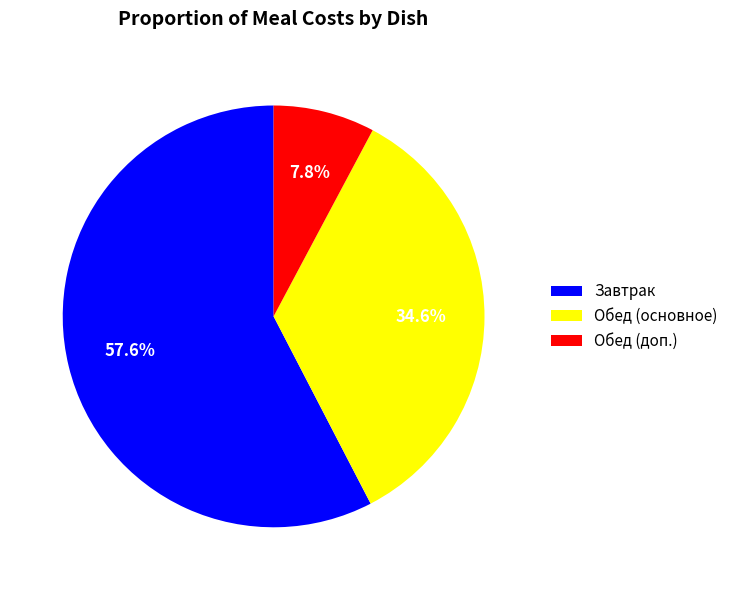

Which has a higher value, Завтрак or Обед (основное)?

Завтрак